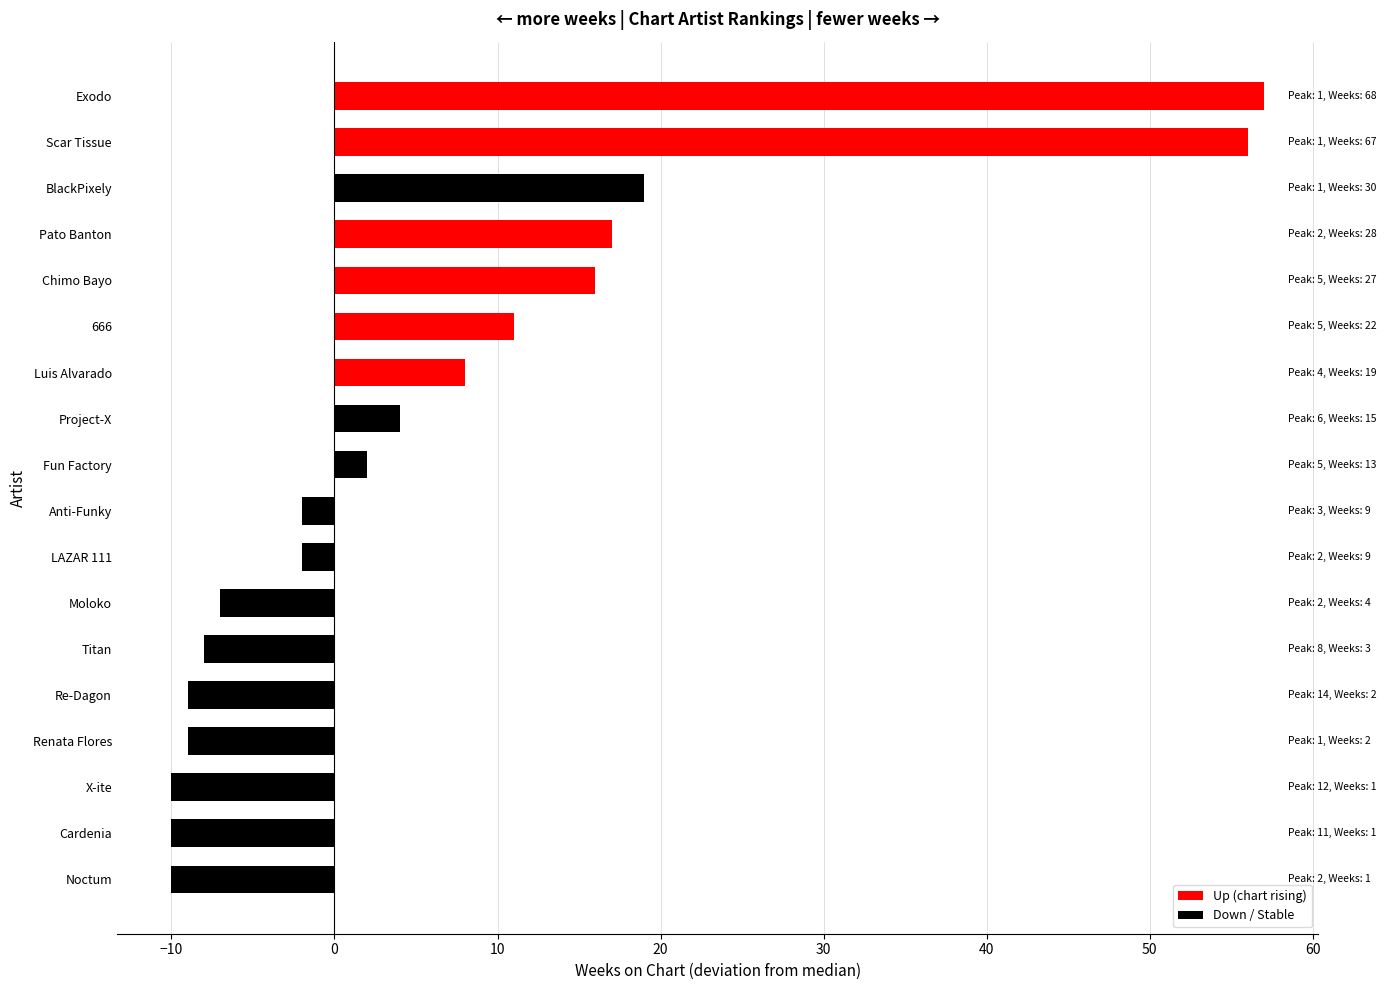

Reading bottom to top, extract all data points from this chart.

-10	-10	-10	-9	-9	-8	-7	-2	-2	2	4	8	11	16	17	19	56	57